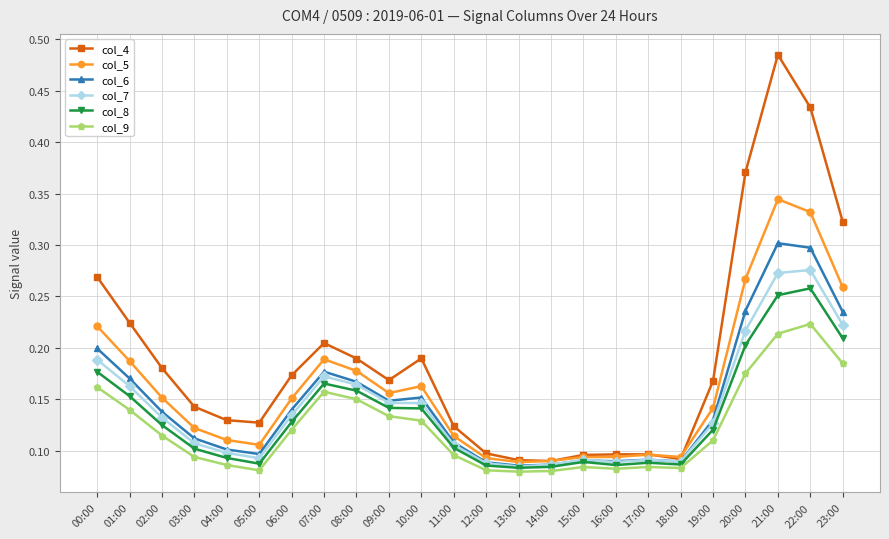

What position from the left is 00:00?

1